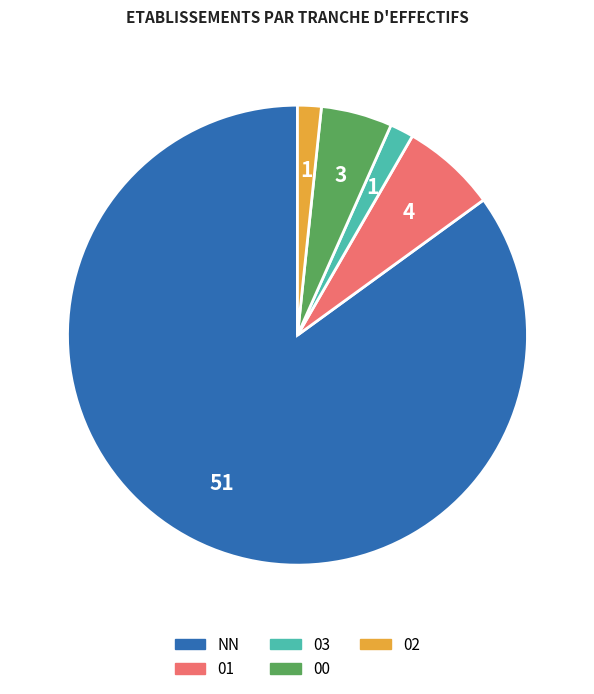

Approximately how many times larger is the value at 00 compared to NN?

0.1